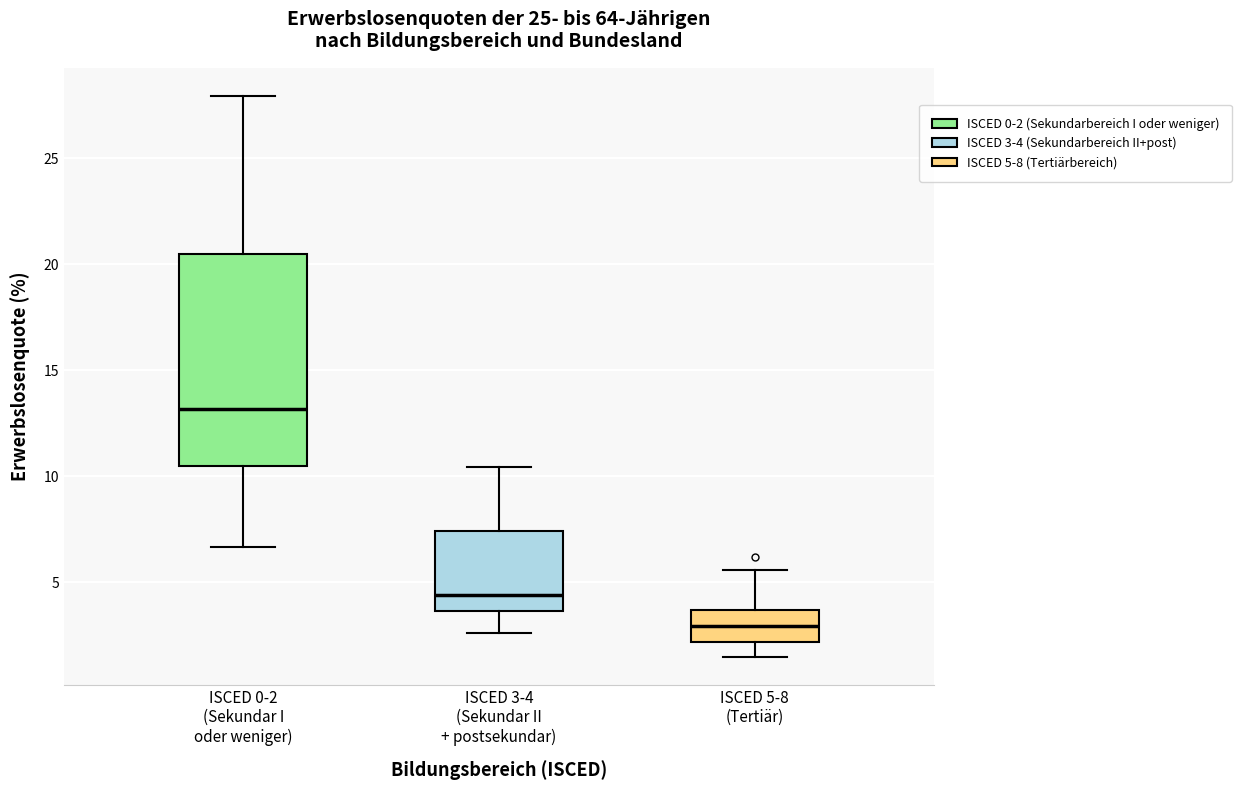

Where is the upper edge of the box for ISCED 0-2 (Sekundar I oder weniger) on the y-axis? The values are not printed on the chart, so give them approximately, as read against the axis.

20.5